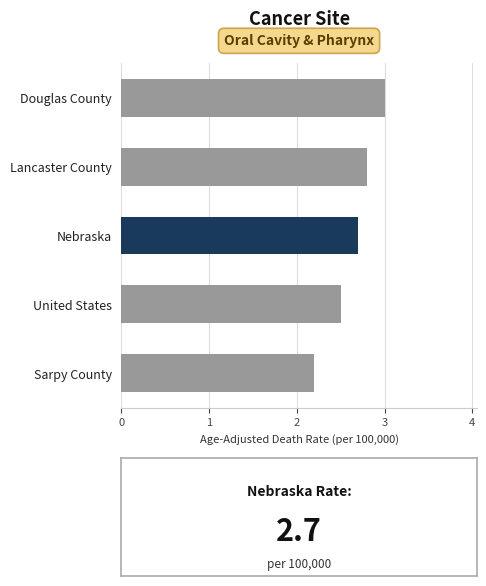

Reading bottom to top, transcribe all the data shown in this chart.

Sarpy County=2.2	United States=2.5	Nebraska=2.7	Lancaster County=2.8	Douglas County=3.0